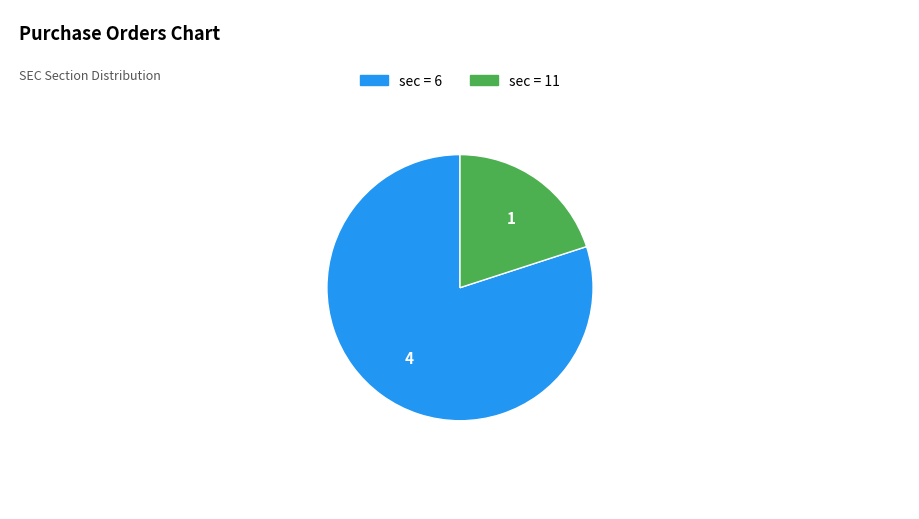

Is there any slice that represents more than half of the pie?

Yes